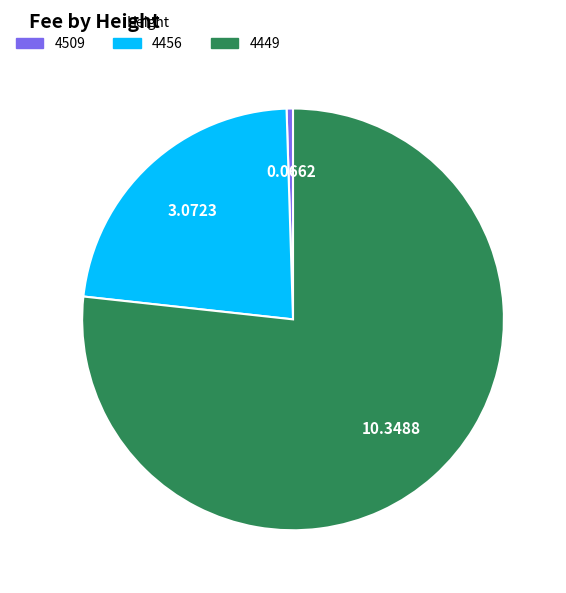

Between 4509 and 4456, which is larger?

4456